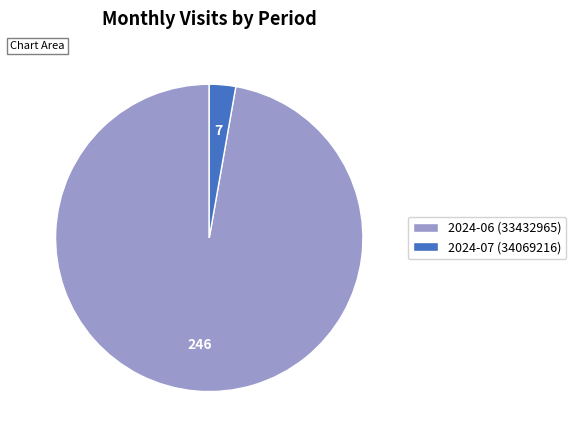

Does 2024-06 (33432965) represent more than half of the total?

Yes